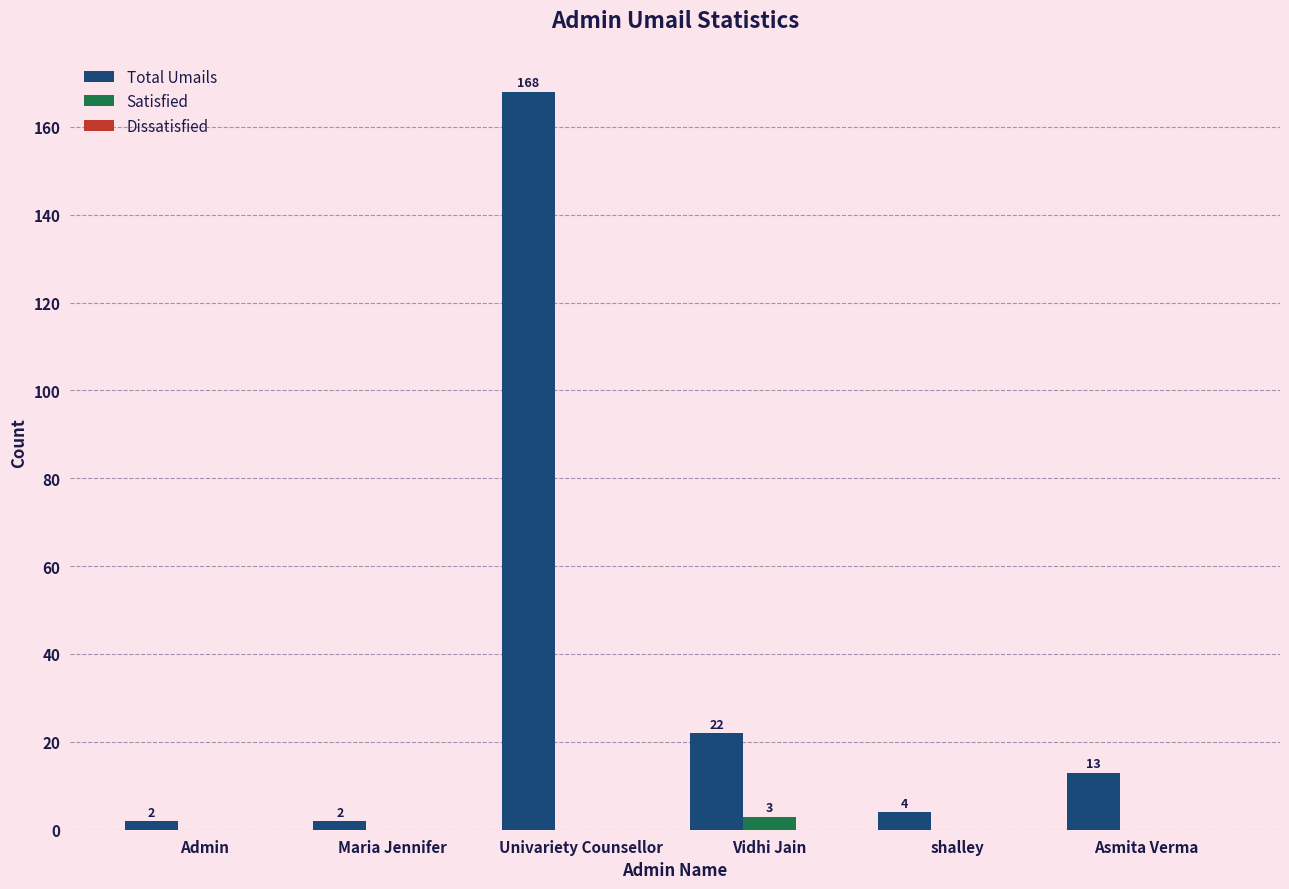

How many distinct data groups are displayed?

2